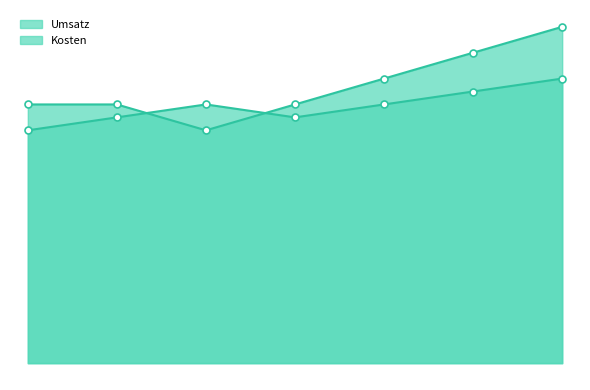

How many Kosten values are between 950 and 1050?

5